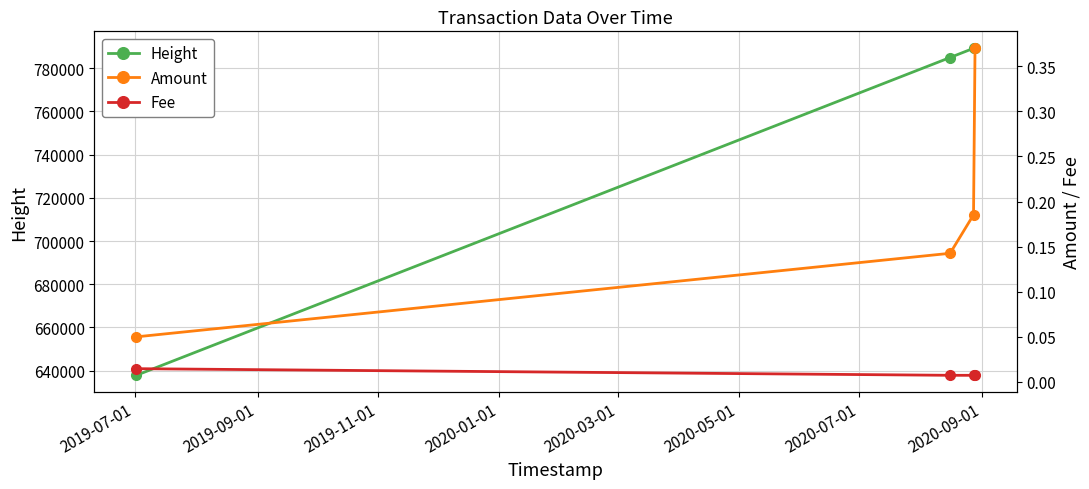

Count the Amount values in the range 0 to 1.

4